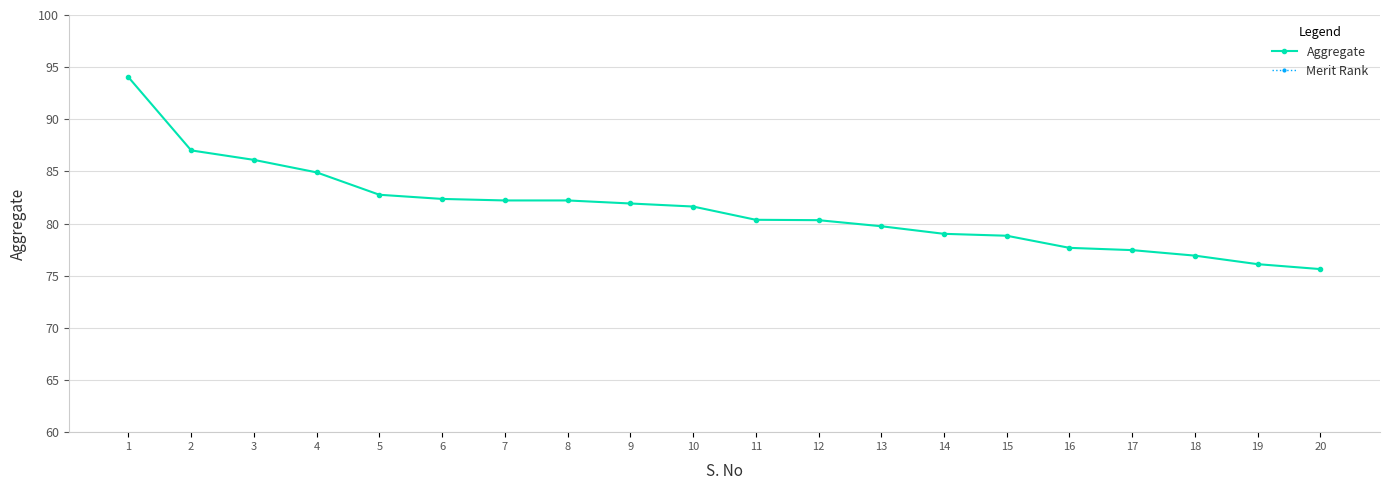

Is the value of Aggregate at 2 greater than the value of Merit Rank at 4?

Yes